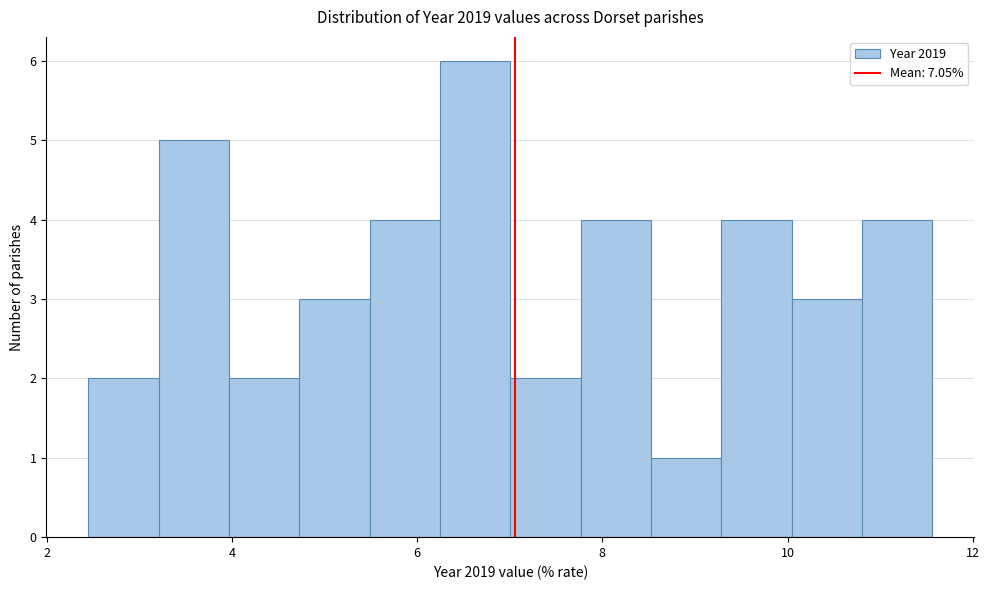

Around what value on the x-axis is the tallest bar? Give the approximate position of its centre, as read against the axis.

6.6